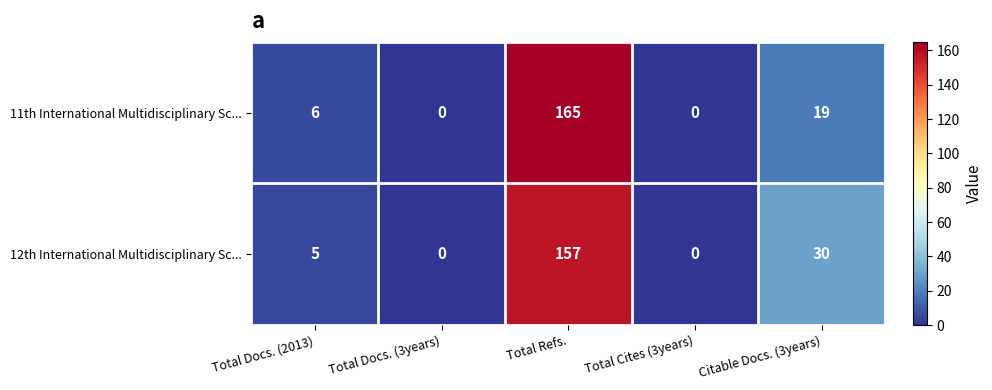

At Total Docs. (2013), list the series in order from smallest to largest.

12th International Multidisciplinary Sc..., 11th International Multidisciplinary Sc...